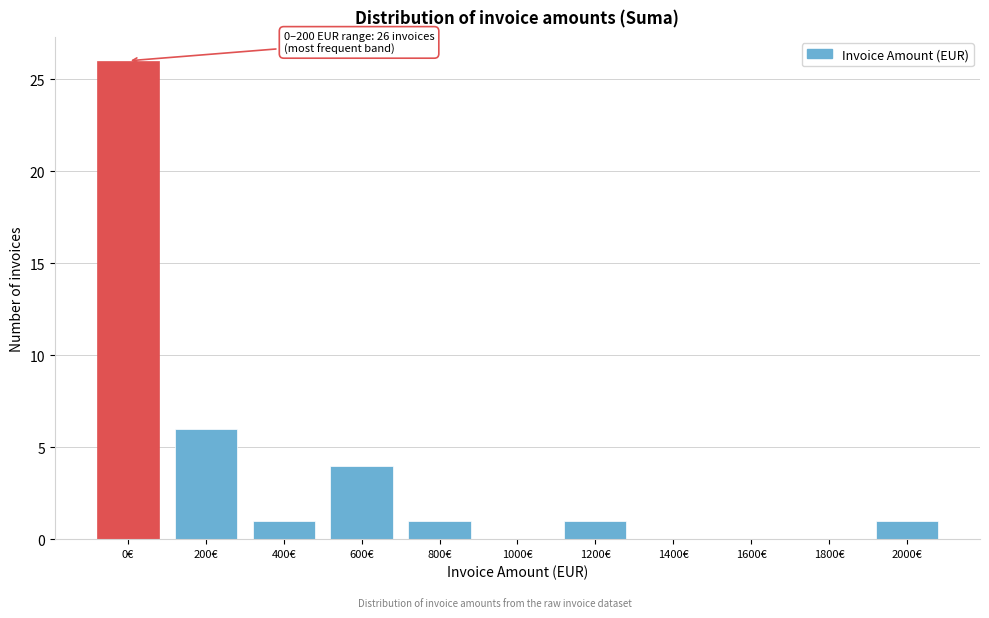

Reading left to right, extract all data points from this chart.

0€=26	200€=6	400€=1	600€=4	800€=1	1000€=0	1200€=1	1400€=0	1600€=0	1800€=0	2000€=1